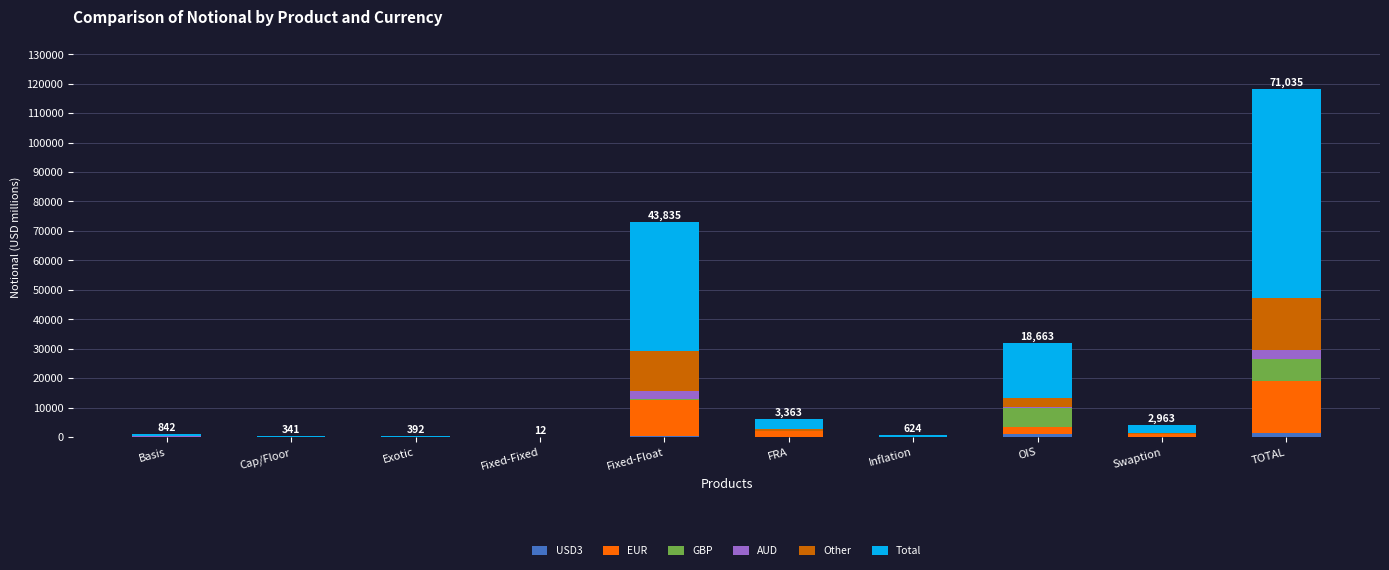

At which category is the sum across all series the highest?

TOTAL